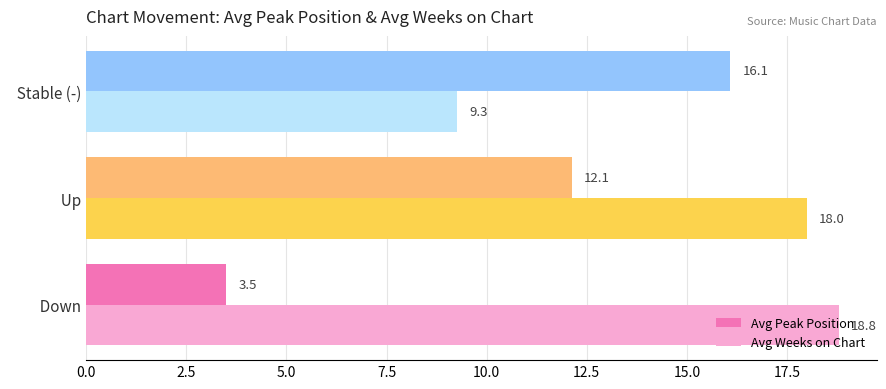

Which series has the largest range (max minus min)?

Avg Peak Position